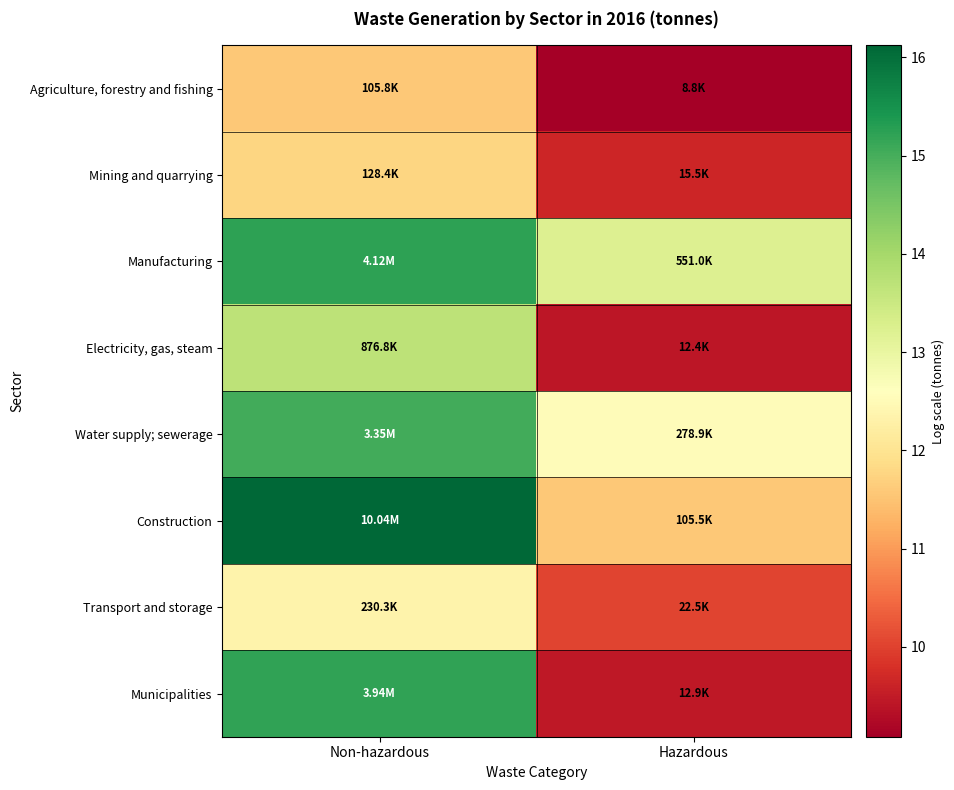

At which category is the sum across all series the highest?

Non-hazardous